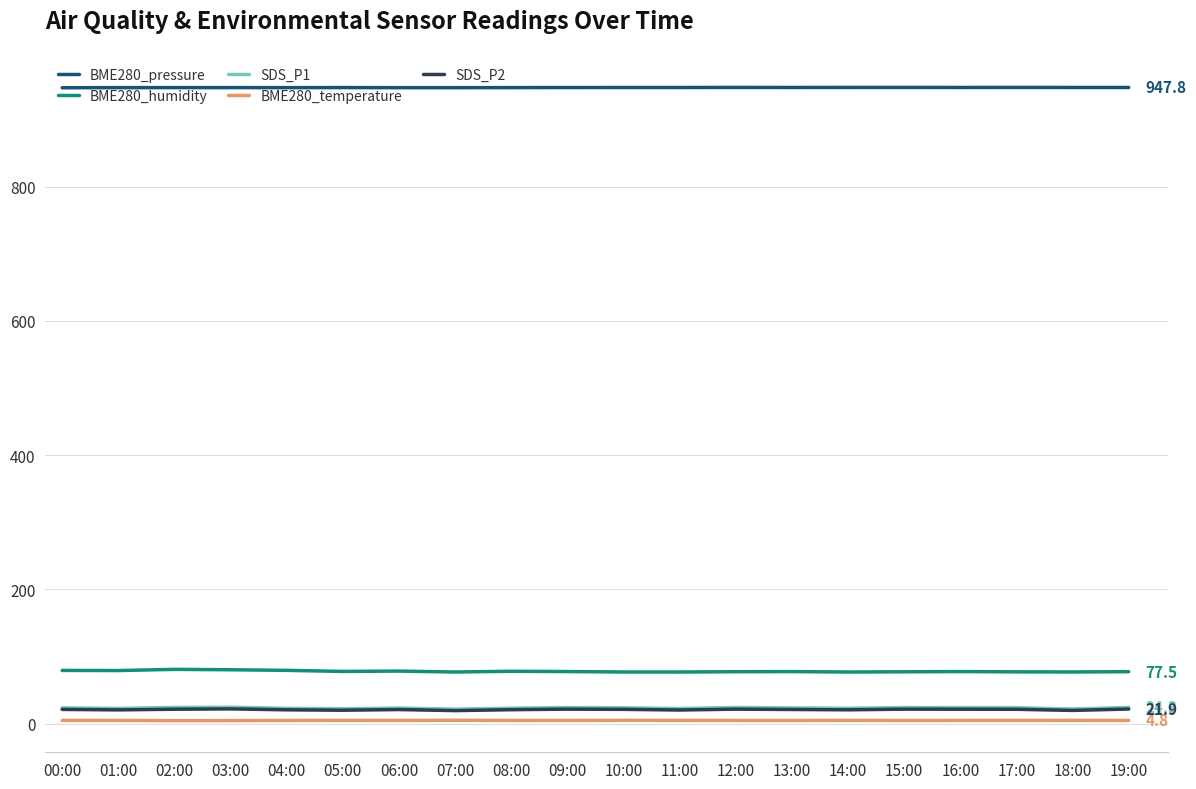

What is the total value across all series at 09:00?

1076.1